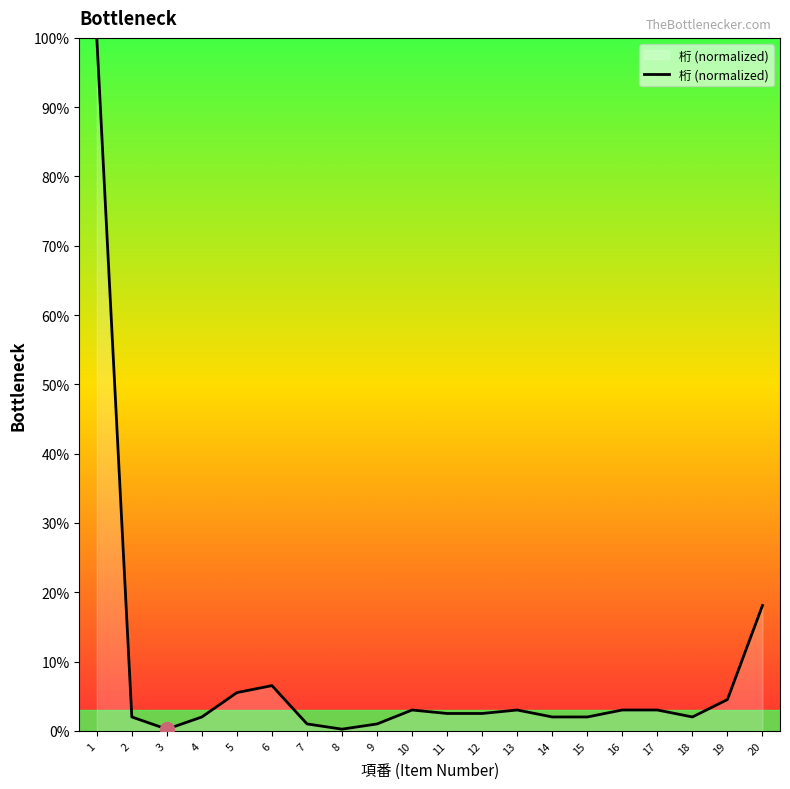

How many distinct data groups are displayed?

1